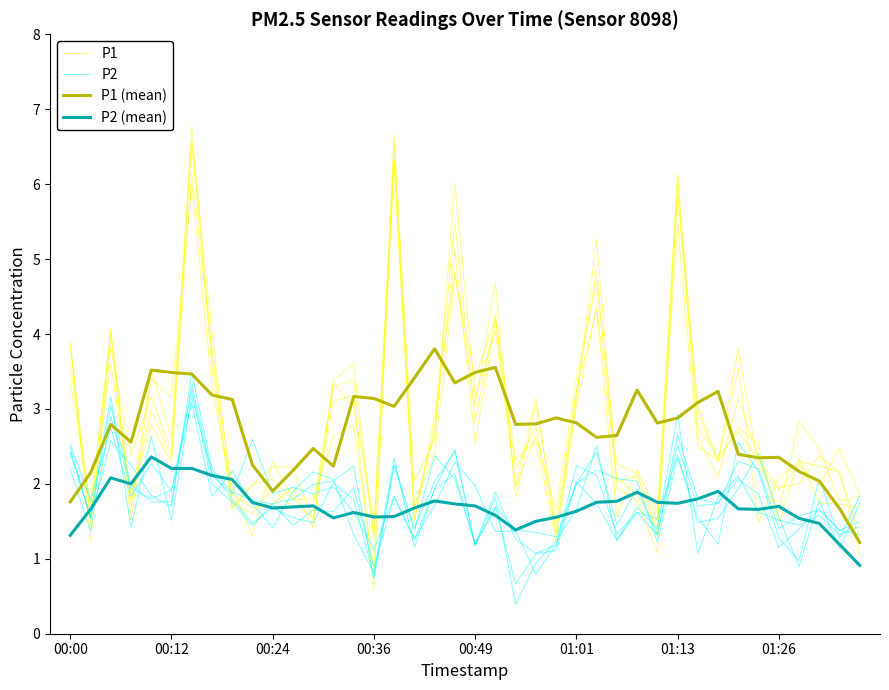

In P2 (mean), how many points are higher than both neighbors (excluding endpoints)?

9